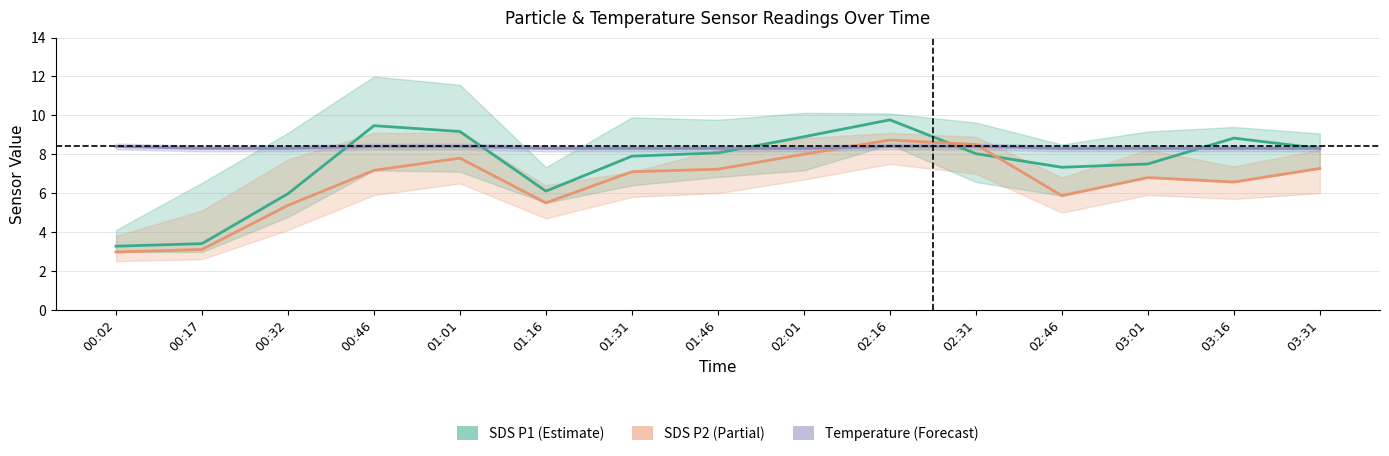

What are all the series names shown in the legend?

SDS P1 (Estimate), SDS P2 (Partial), Temperature (Forecast)